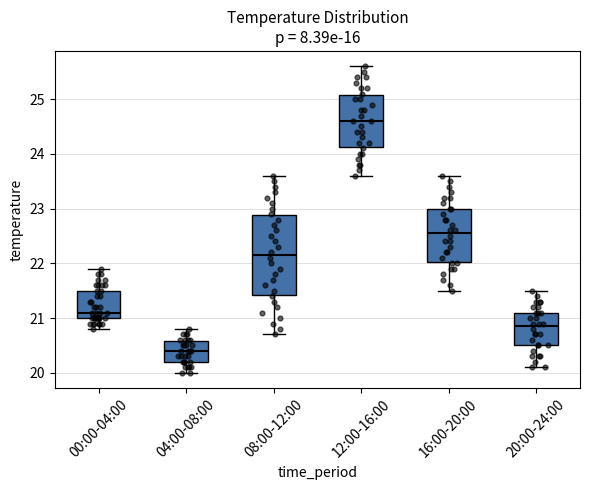

Reading left to right, transcribe this box plot: for each box, give where its median line is, the range the box spans, and where its two whiskers end, as read against the y-axis. The values are not printed on the chart, so give them approximately, as read against the axis.

00:00-04:00: median 21.1, box 21.0 to 21.5, whiskers 20.8 to 21.9
04:00-08:00: median 20.4, box 20.2 to 20.6, whiskers 20.0 to 20.8
08:00-12:00: median 22.2, box 21.4 to 22.9, whiskers 20.7 to 23.6
12:00-16:00: median 24.6, box 24.1 to 25.1, whiskers 23.6 to 25.6
16:00-20:00: median 22.6, box 22.0 to 23.0, whiskers 21.5 to 23.6
20:00-24:00: median 20.9, box 20.5 to 21.1, whiskers 20.1 to 21.5